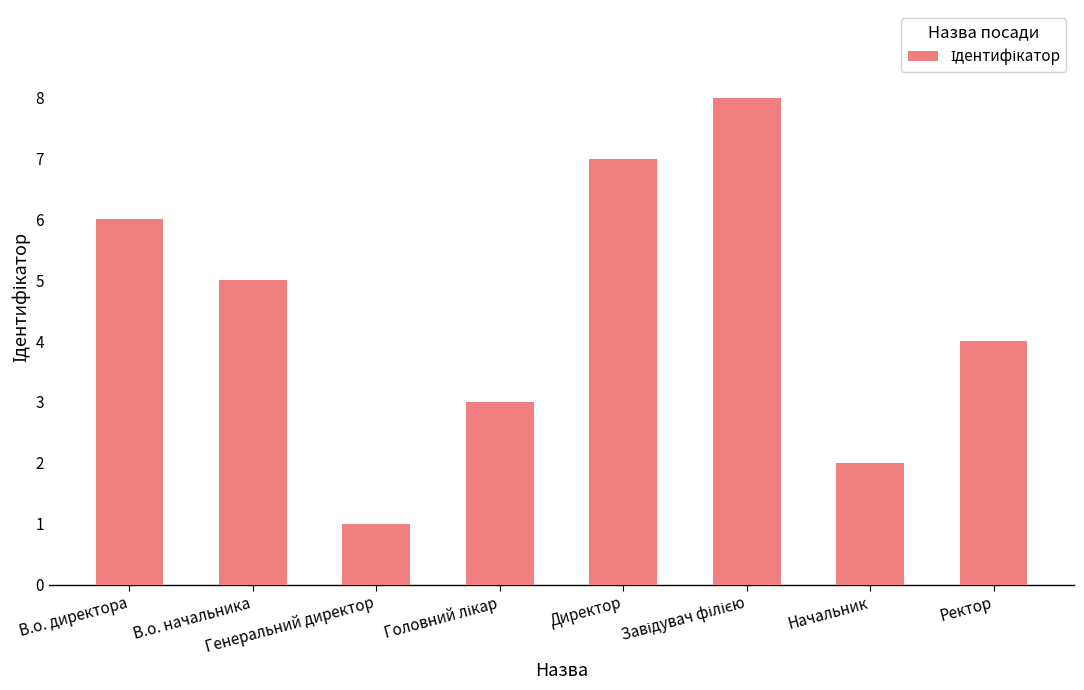

What is the smallest value displayed?

1